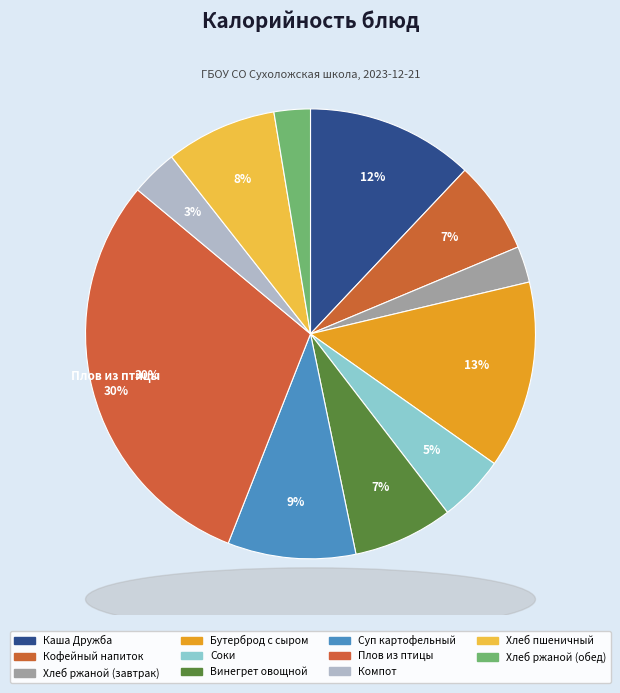

Count the number of slices in the pie.

11